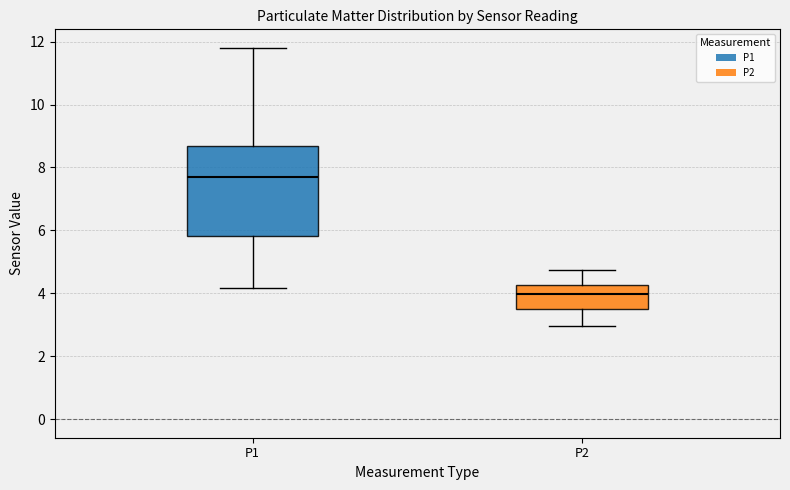

Which box has the lowest median line?

P2